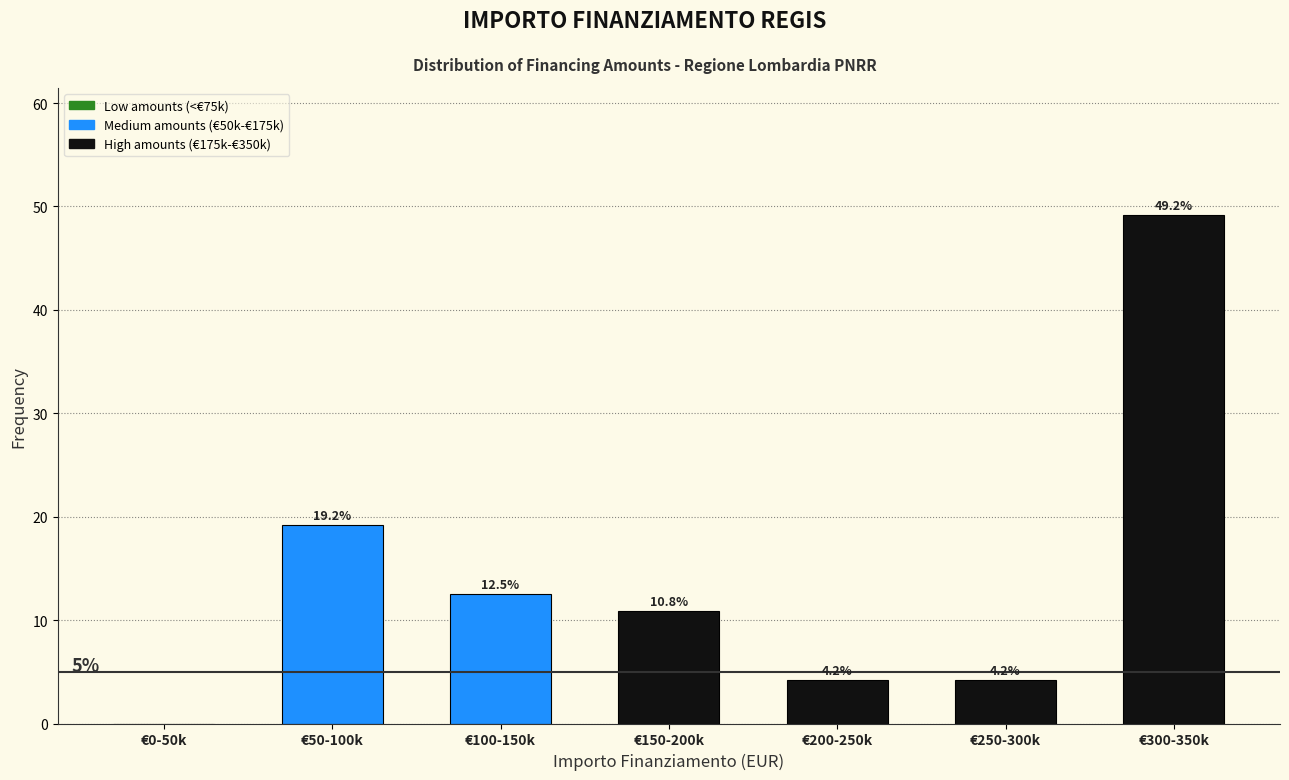

Reading left to right, list all the values displayed in this chart.

€0-50k=0.0	€50-100k=19.2	€100-150k=12.5	€150-200k=10.8	€200-250k=4.2	€250-300k=4.2	€300-350k=49.2